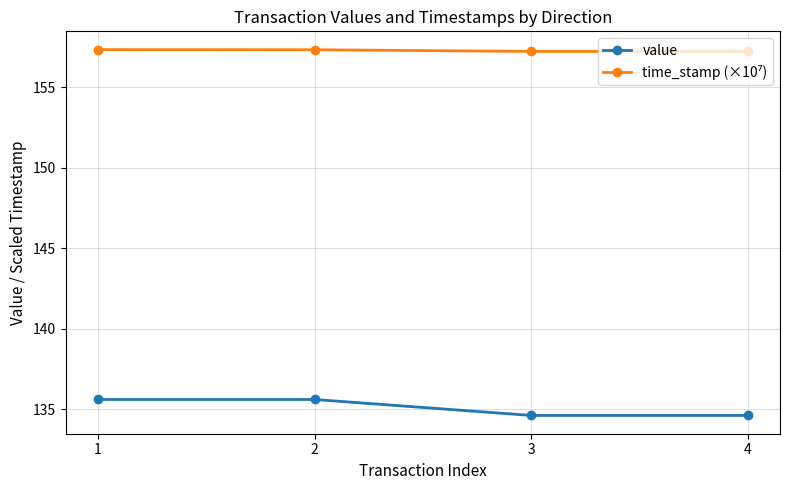

True or false: value has a value of 135.6 at 1.

True